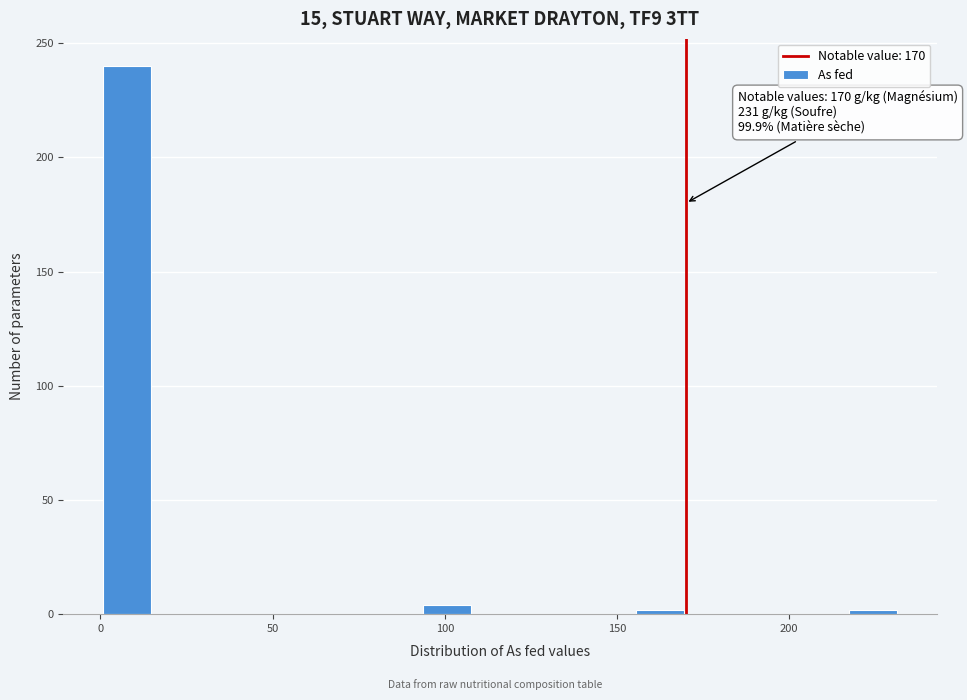

Around what value on the x-axis is the tallest bar? Give the approximate position of its centre, as read against the axis.

10